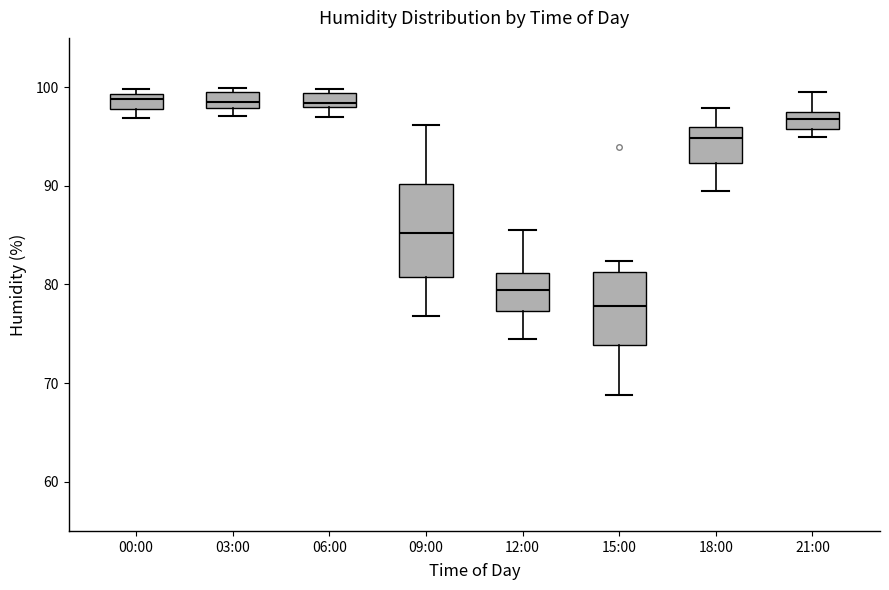

Reading left to right, transcribe this box plot: for each box, give where its median line is, the range the box spans, and where its two whiskers end, as read against the y-axis. The values are not printed on the chart, so give them approximately, as read against the axis.

00:00: median 99 (inside the box), box 98 to 99, whiskers 97 to 100
03:00: median 99, box 98 to 100, whiskers 97 to 100 (just above the box's upper edge)
06:00: median 98 (just above the box's lower edge), box 98 to 99, whiskers 97 to 100
09:00: median 85, box 81 to 90, whiskers 77 to 96
12:00: median 79, box 77 to 81, whiskers 75 to 86
15:00: median 78, box 74 to 81, whiskers 69 to 82
18:00: median 95, box 92 to 96, whiskers 90 to 98
21:00: median 97, box 96 to 98, whiskers 95 to 100